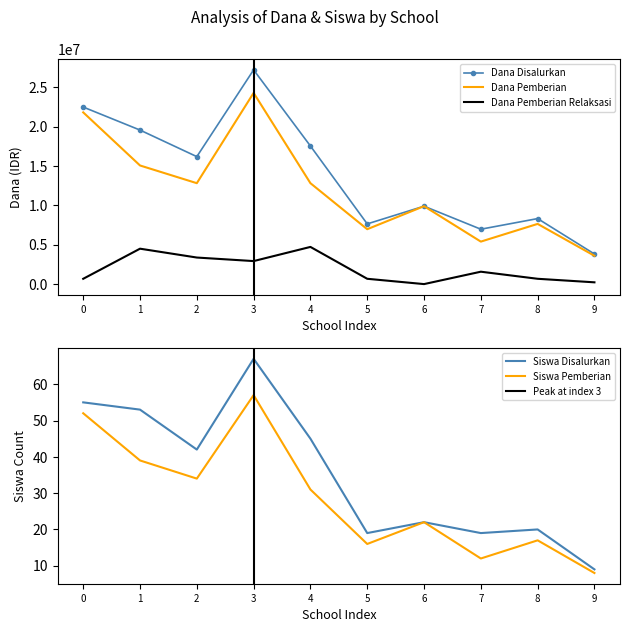

The value of Dana Disalurkan at 0 is 5906907. True or false?

False